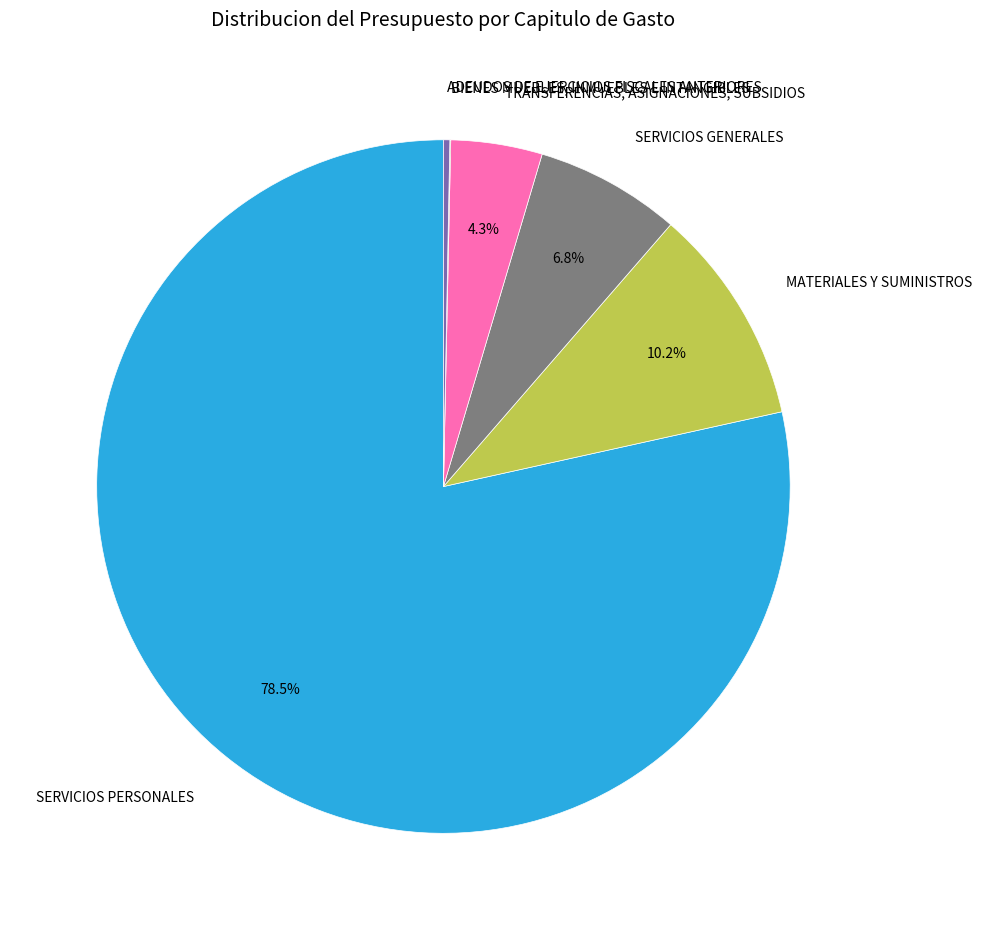

Which slice is the largest?

SERVICIOS PERSONALES